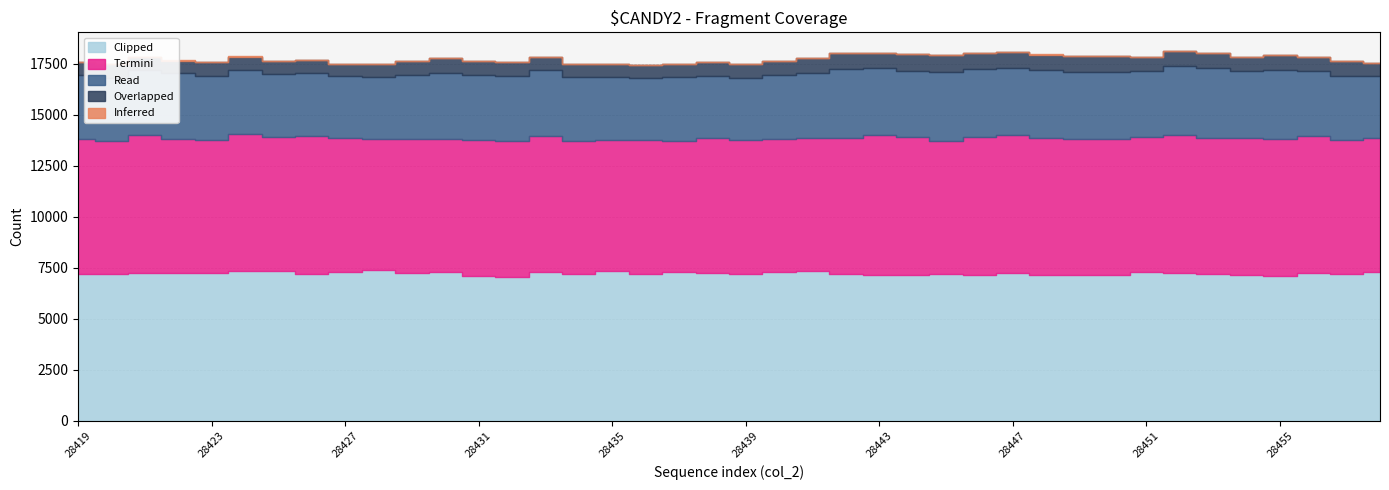

How many interior local peaks does the Overlapped series have?

12